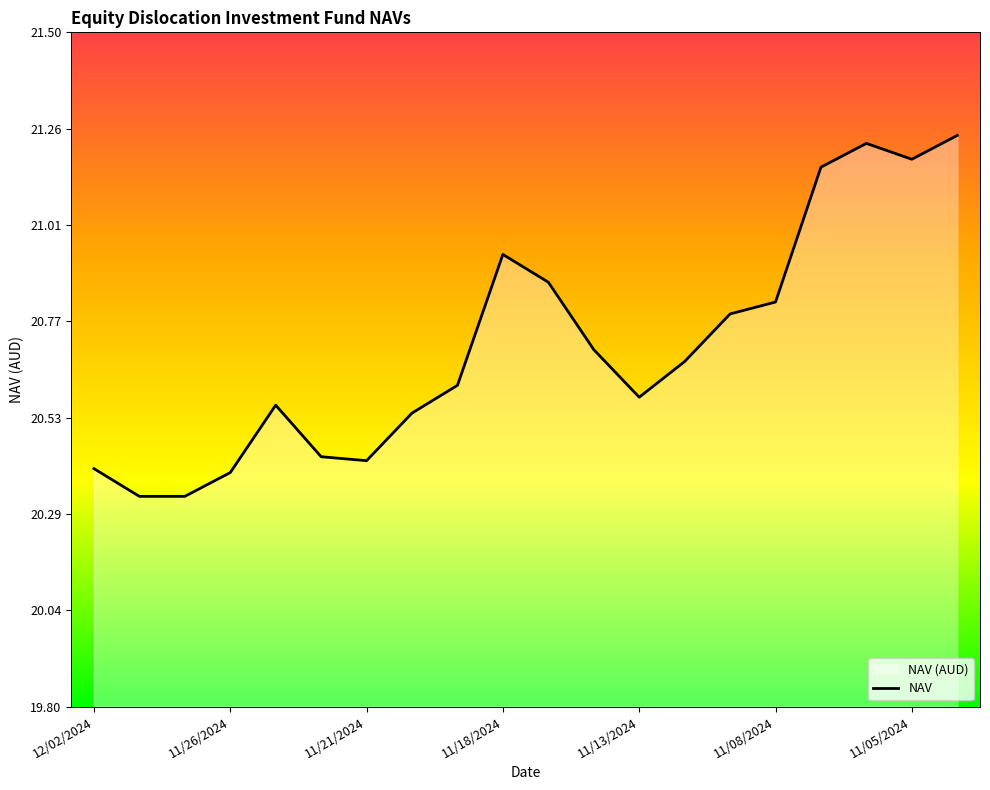

At which category does the chart reach its peak across all series?

19